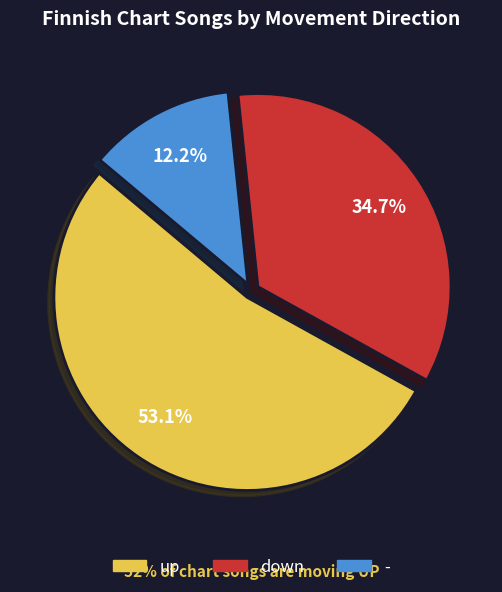

Is there any slice that represents more than half of the pie?

Yes